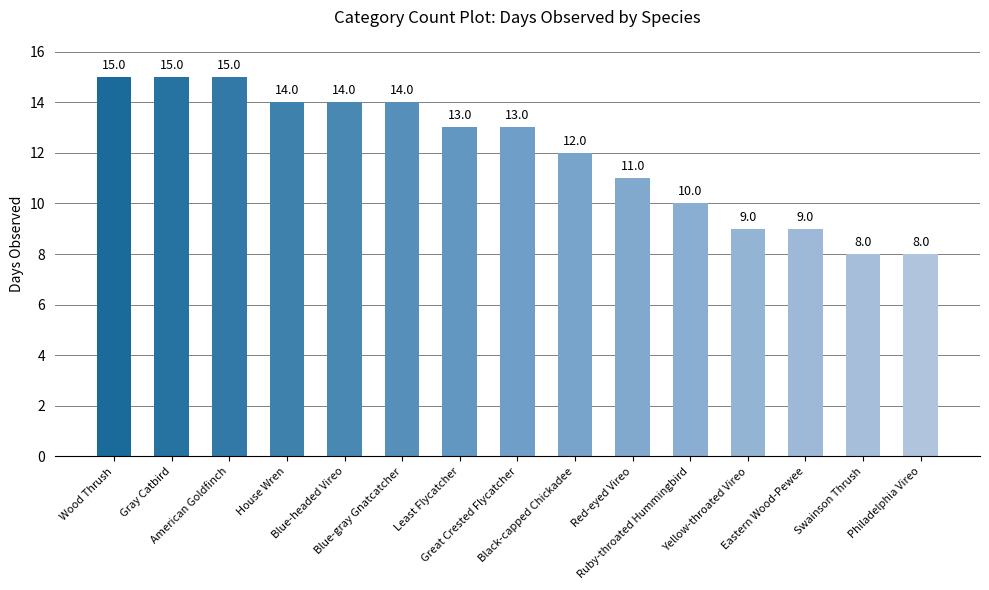

What is the difference between the maximum and minimum values?

7